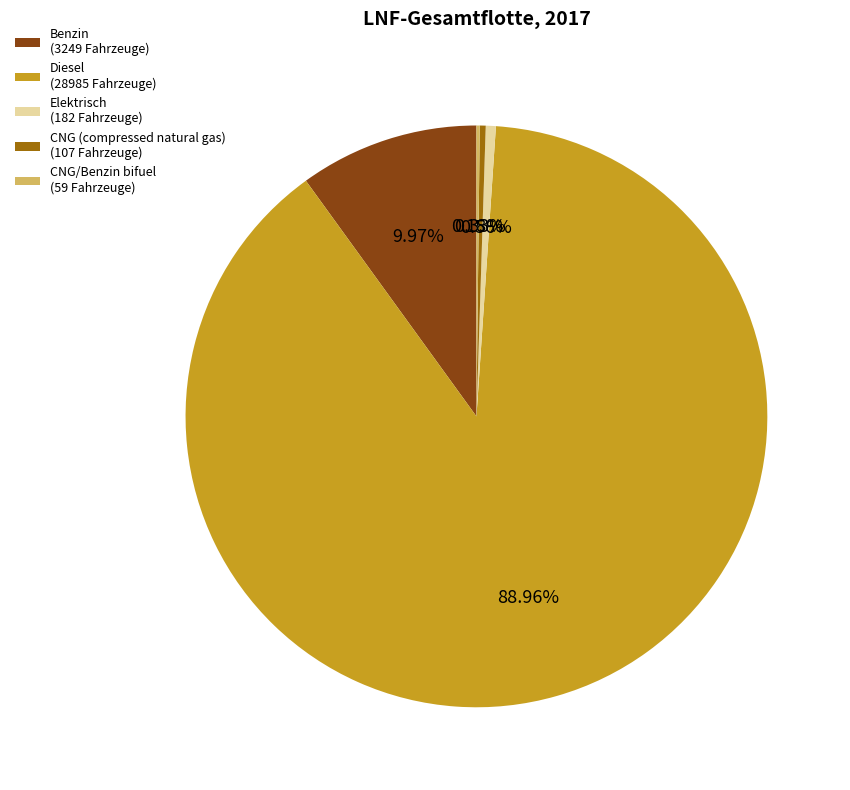

Does Benzin (3249 Fahrzeuge) represent more than half of the total?

No